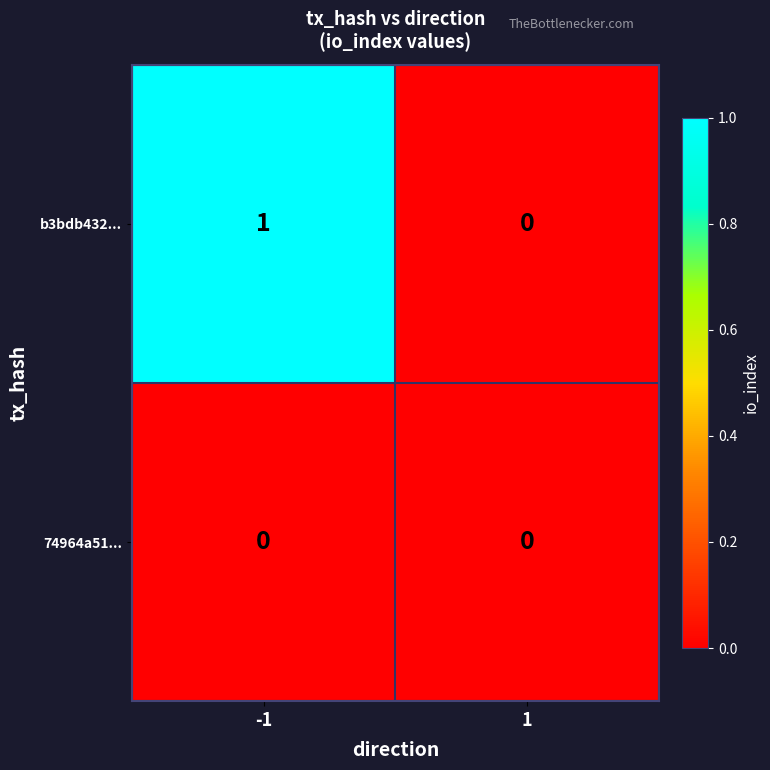

Which series has the largest total across all categories?

b3bdb432...